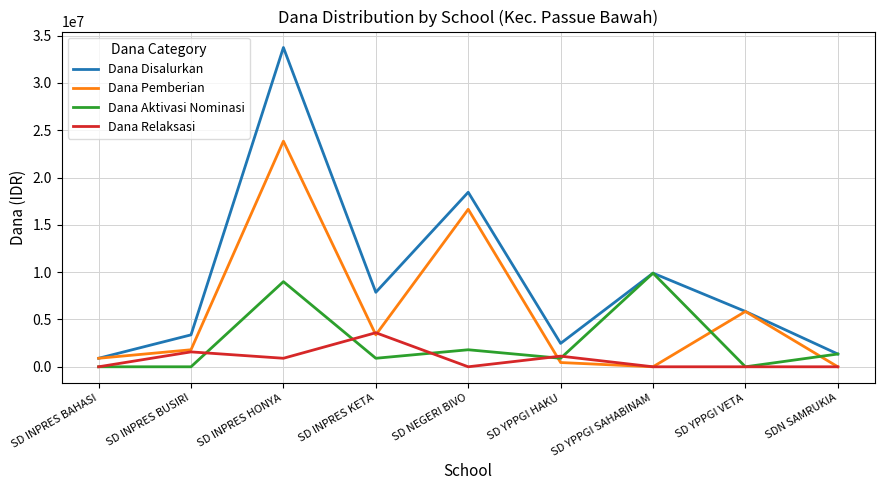

In Dana Pemberian, how many points are lower than both neighbors (excluding endpoints)?

2